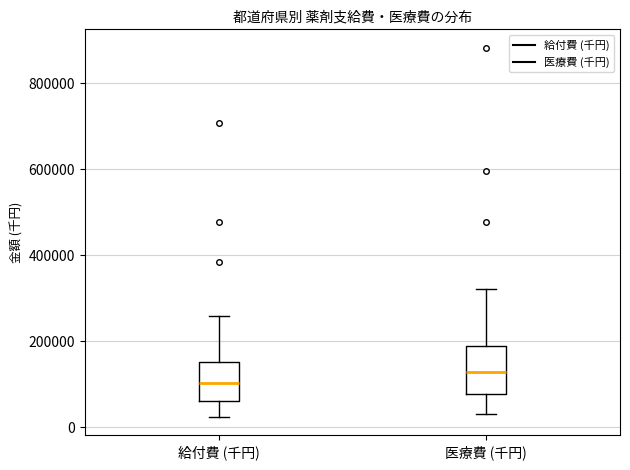

Which box is the tallest, from its lower edge to its upper edge?

医療費 (千円)